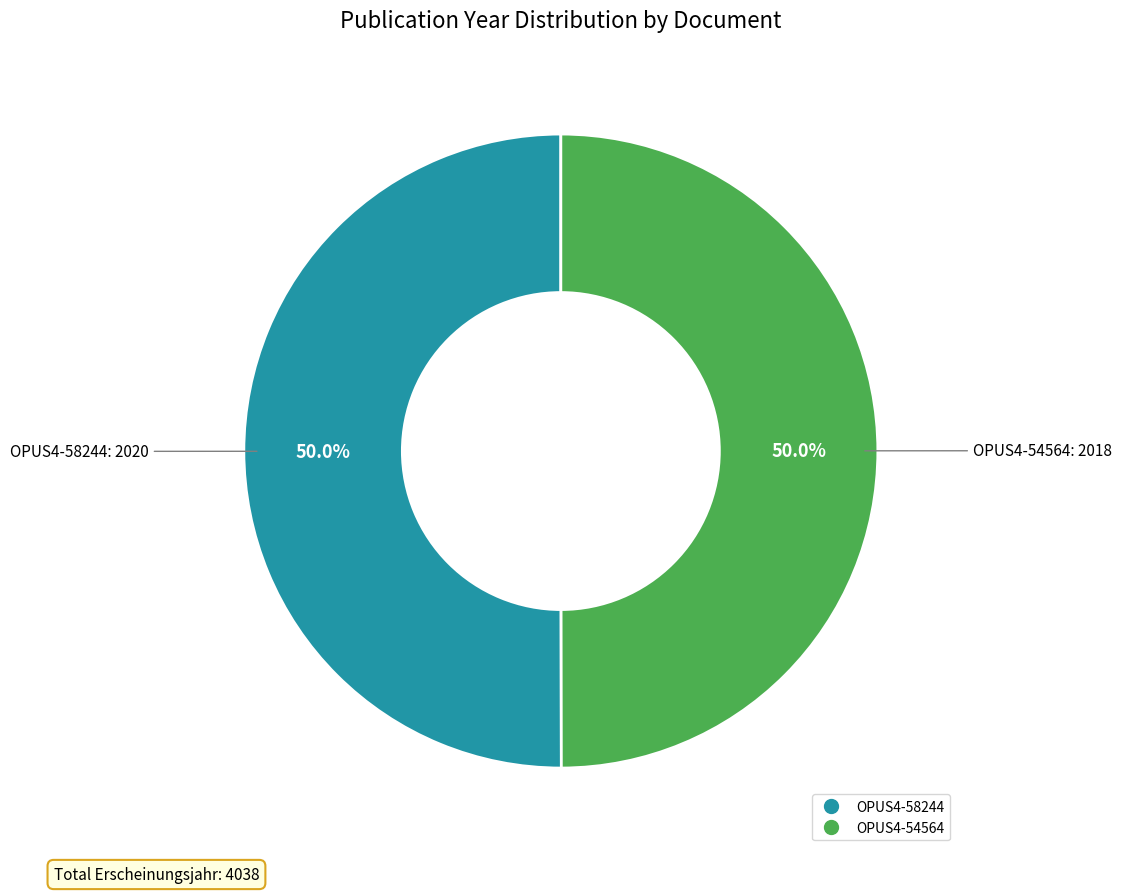

The OPUS4-54564 slice represents 55% of the pie. True or false?

False